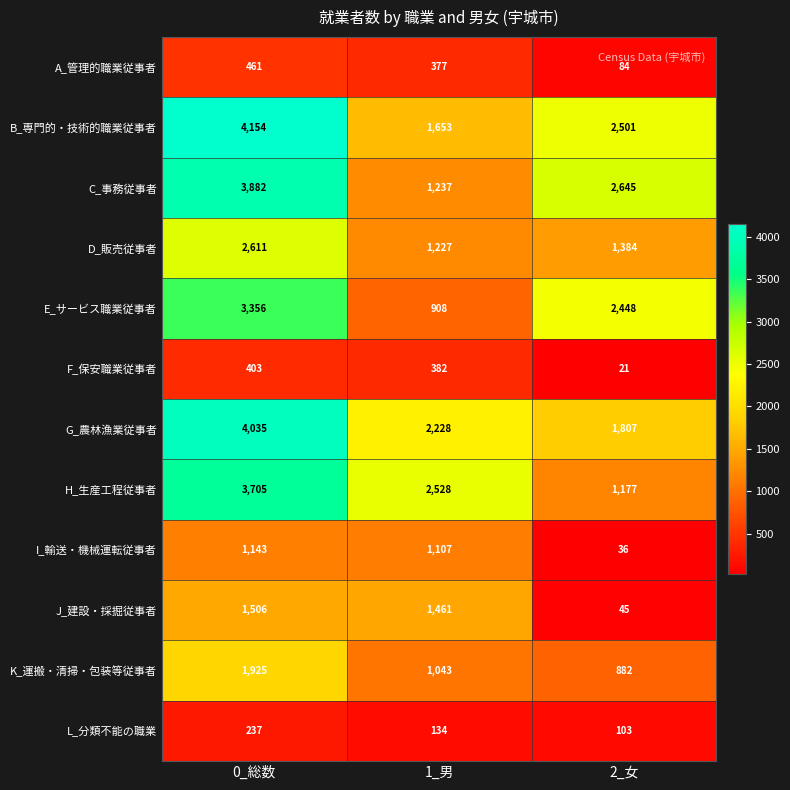

The value of D_販売従事者 at 0_総数 is 2611. True or false?

True